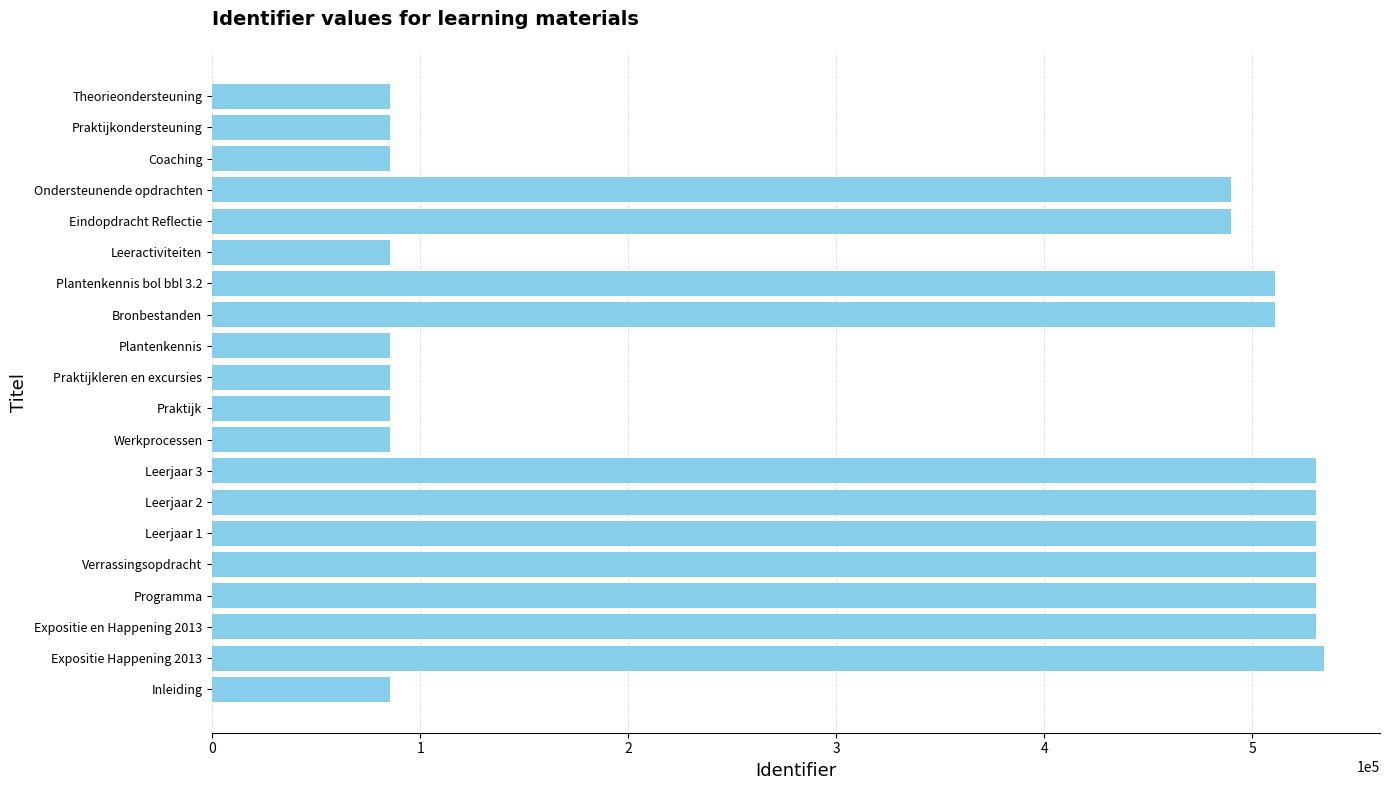

What value does the data have at Theorieondersteuning?

85532